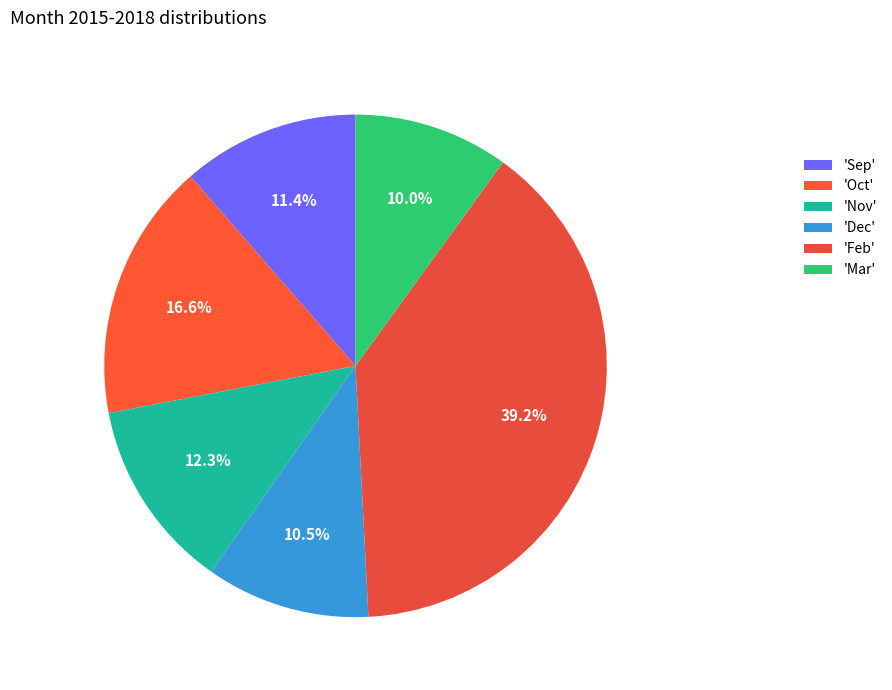

Rank the categories by value from highest to lowest.

'Feb', 'Oct', 'Nov', 'Sep', 'Dec', 'Mar'